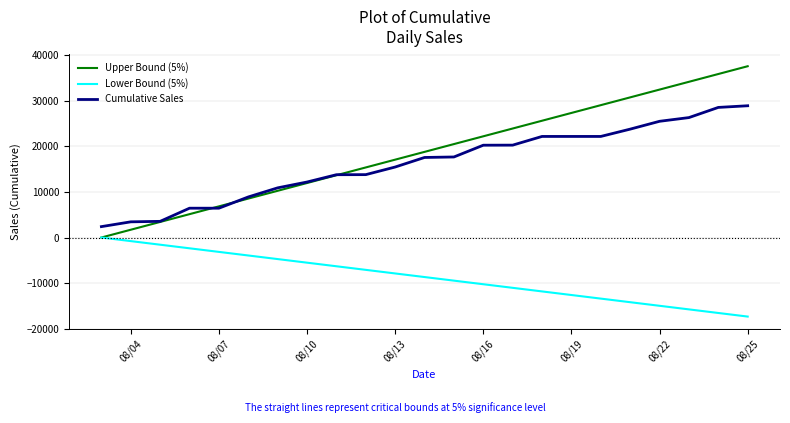

Rank the series by their maximum value, from lowest to highest.

Lower Bound (5%), Cumulative Sales, Upper Bound (5%)